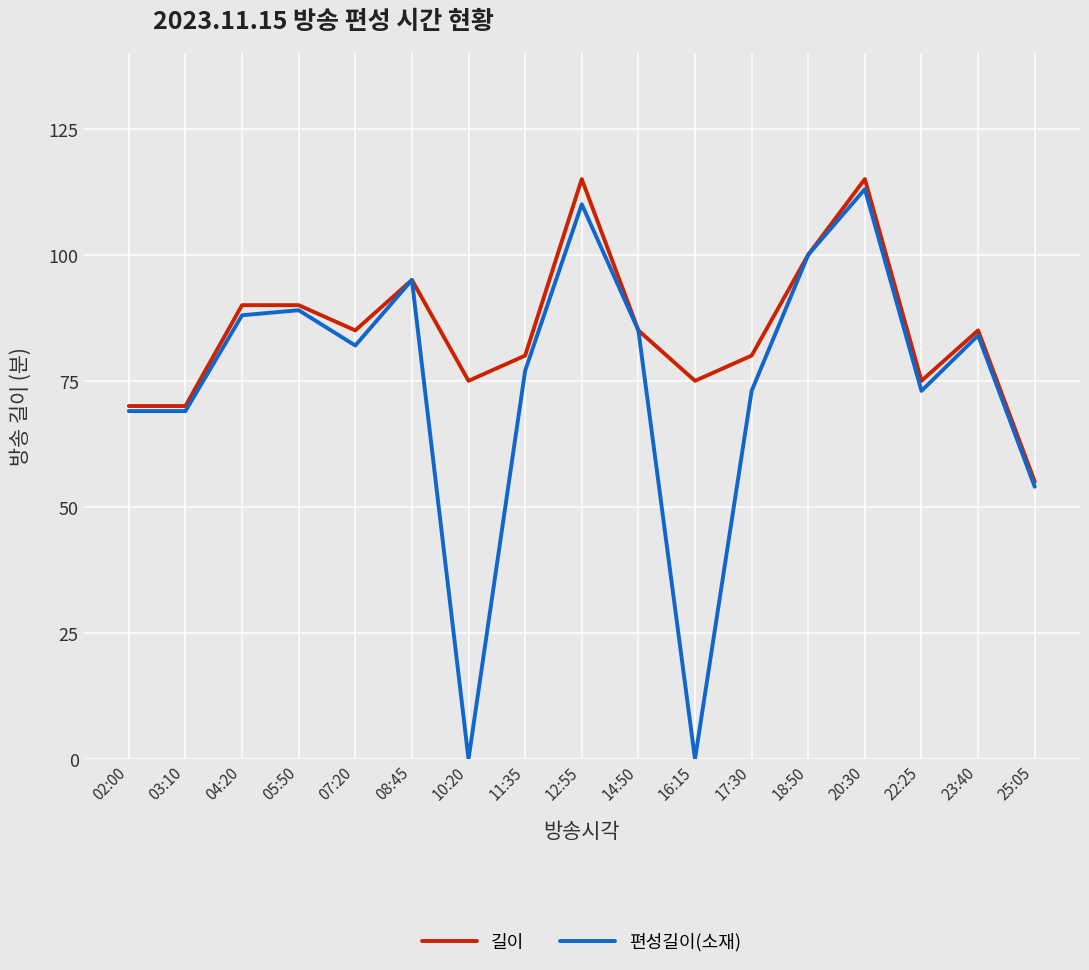

Which series changed the most between 08:45 and 12:55?

길이